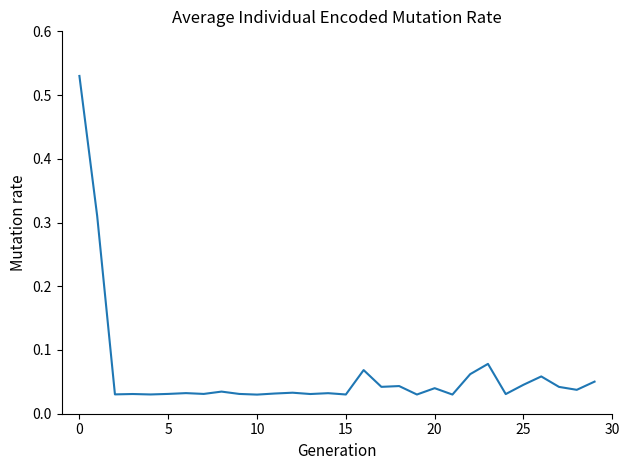

Is this an area chart (filled region under the line)?

No